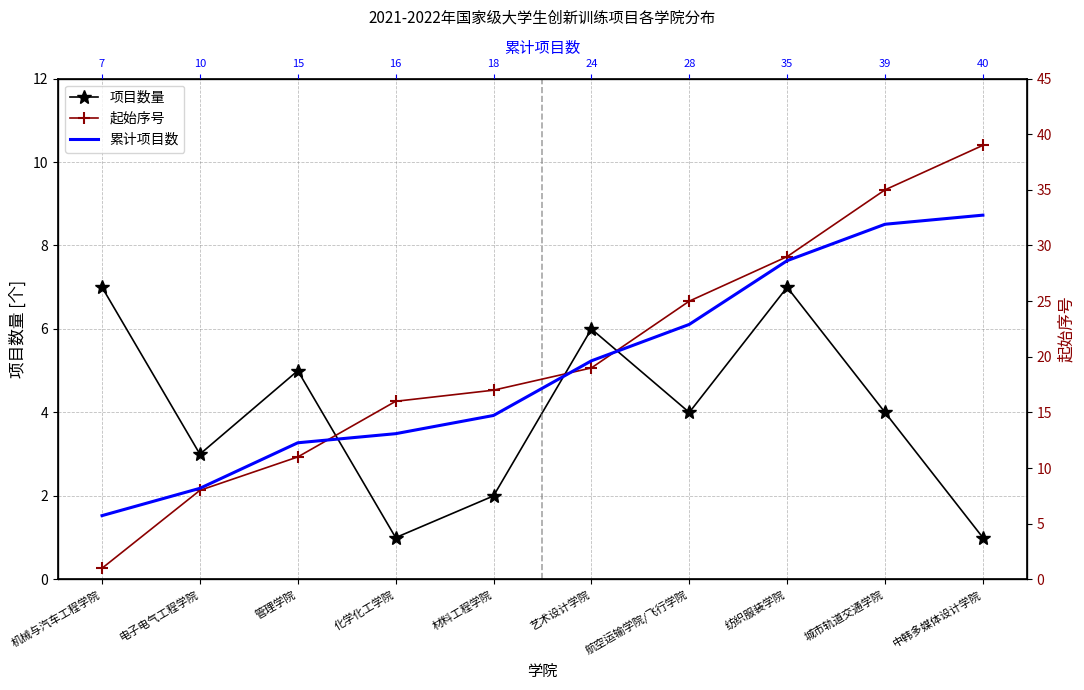

What are all the series names shown in the legend?

项目数量, 起始序号, 累计项目数